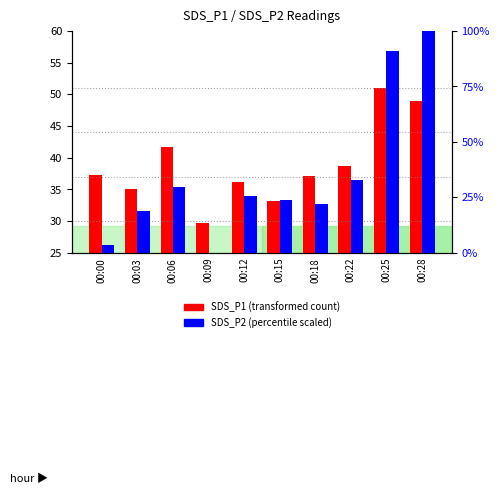

Which series has the largest total across all categories?

SDS_P1